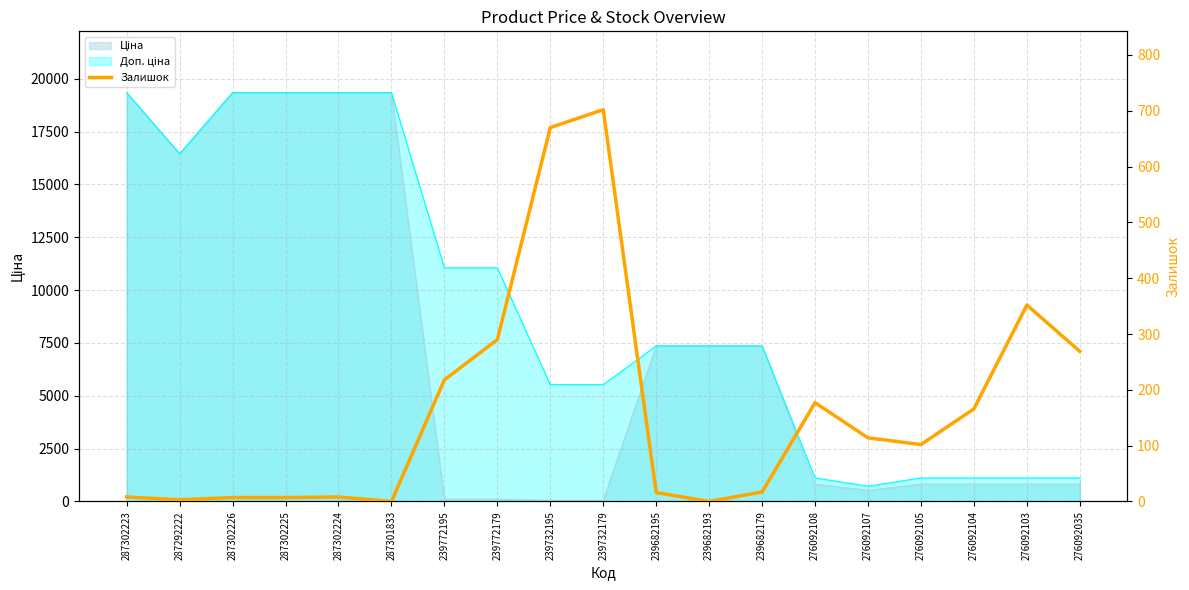

Between 287302225 and 239682193, which is larger?

287302225